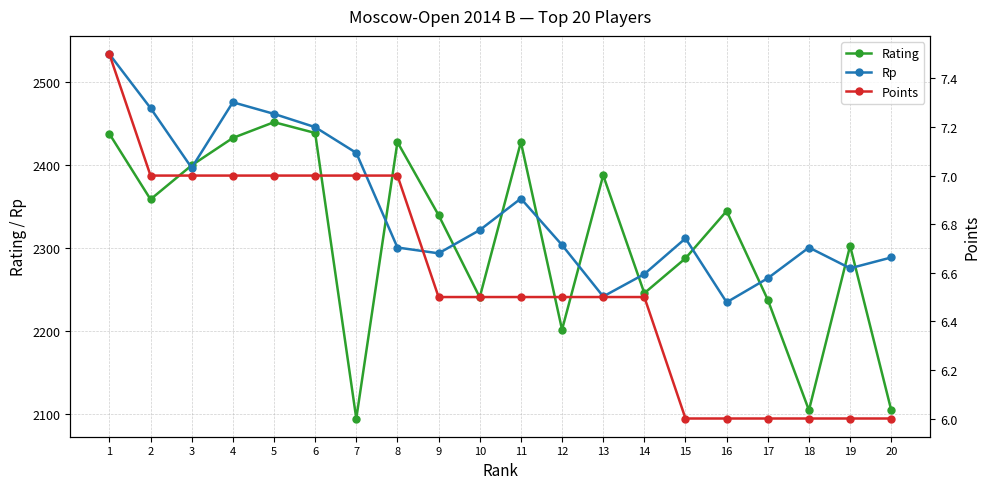

What is the spread (max minus min) of values at 11?

2421.5